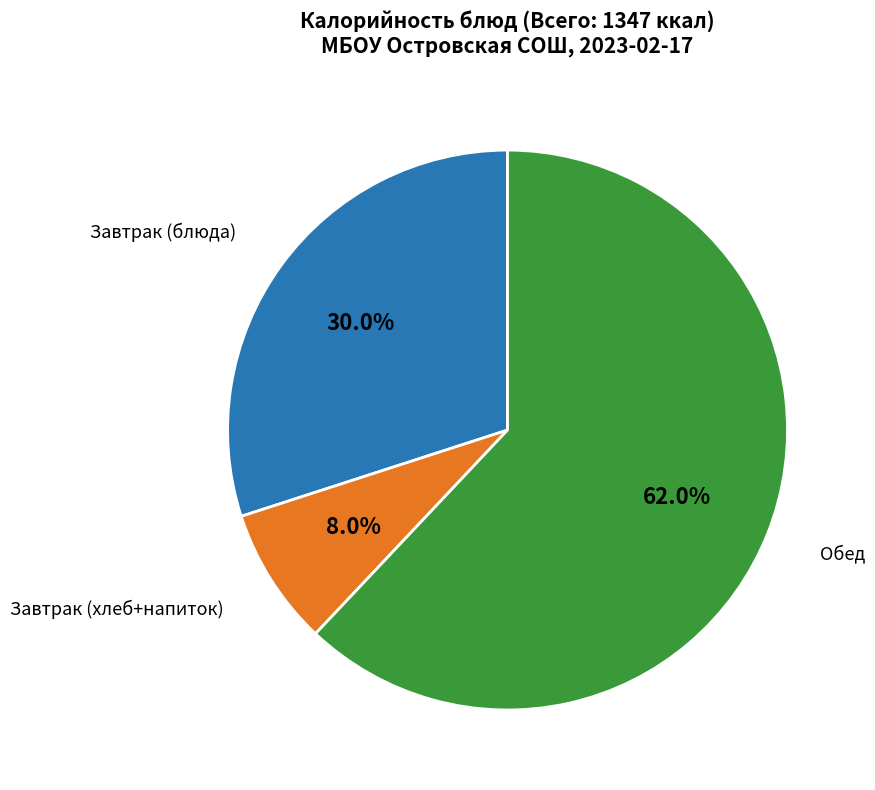

Does any single category account for the majority?

Yes